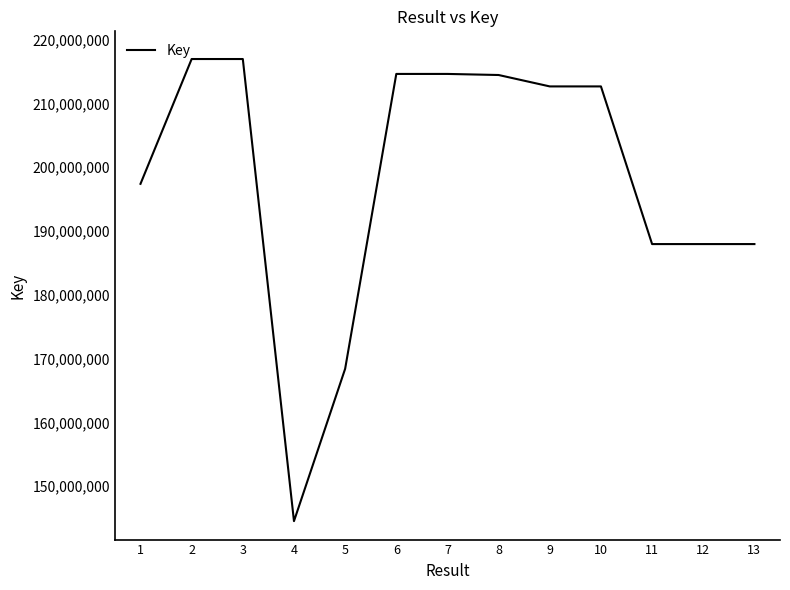

What is the change in value from 2 to 10?

-4291747